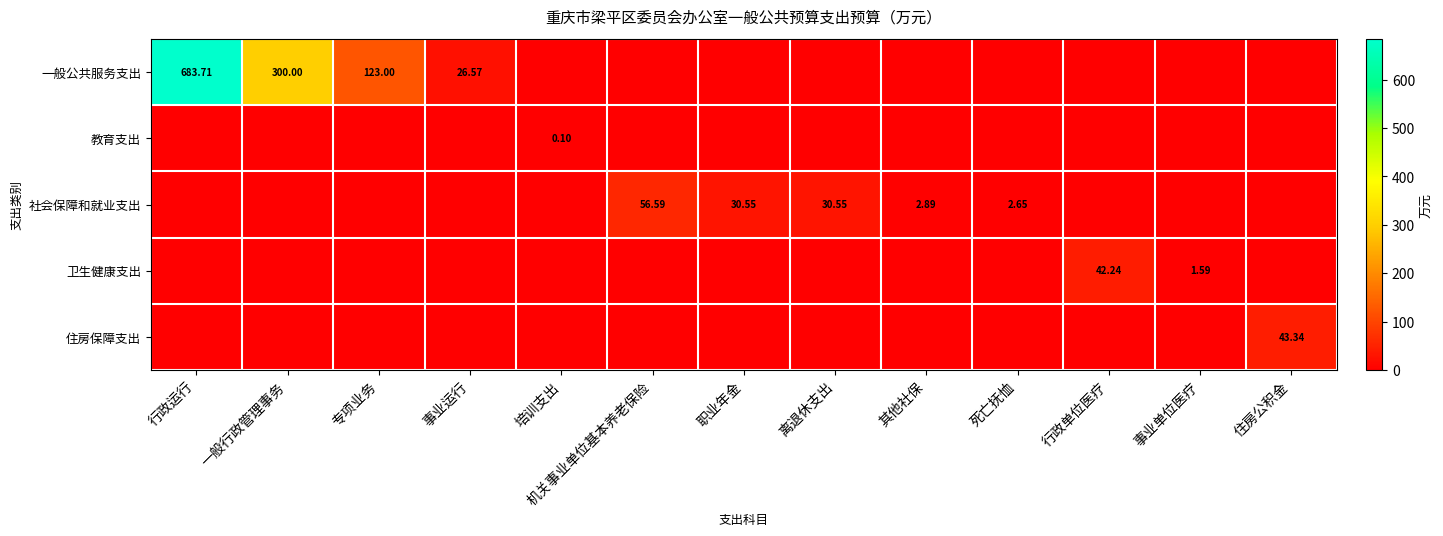

What is the sum of all 卫生健康支出 values?

43.8